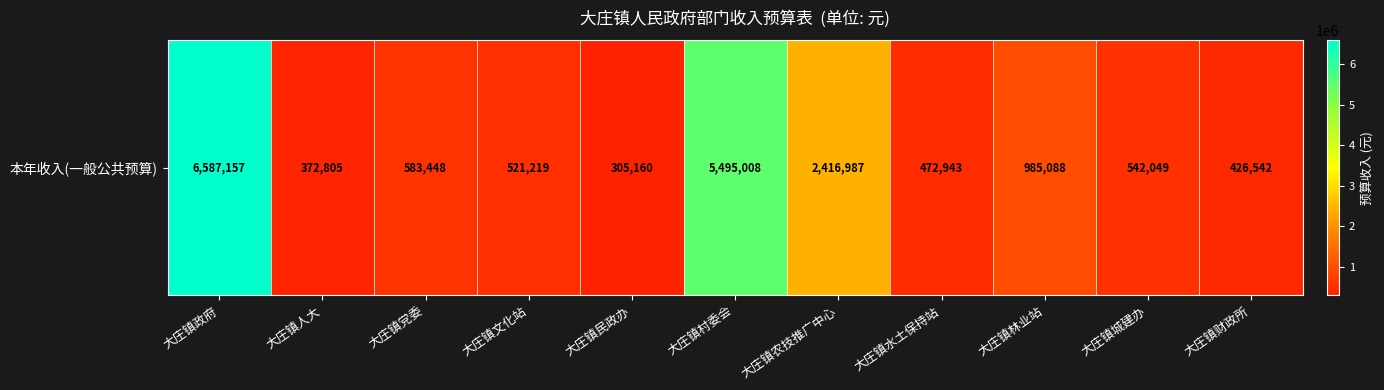

Reading left to right, what are all the values shown in this chart?

大庄镇政府=6587157.4	大庄镇人大=372804.8	大庄镇党委=583448.1	大庄镇文化站=521219.3	大庄镇民政办=305160.0	大庄镇村委会=5495007.7	大庄镇农技推广中心=2416987.0	大庄镇水土保持站=472943.2	大庄镇林业站=985088.1	大庄镇城建办=542049.3	大庄镇财政所=426541.8